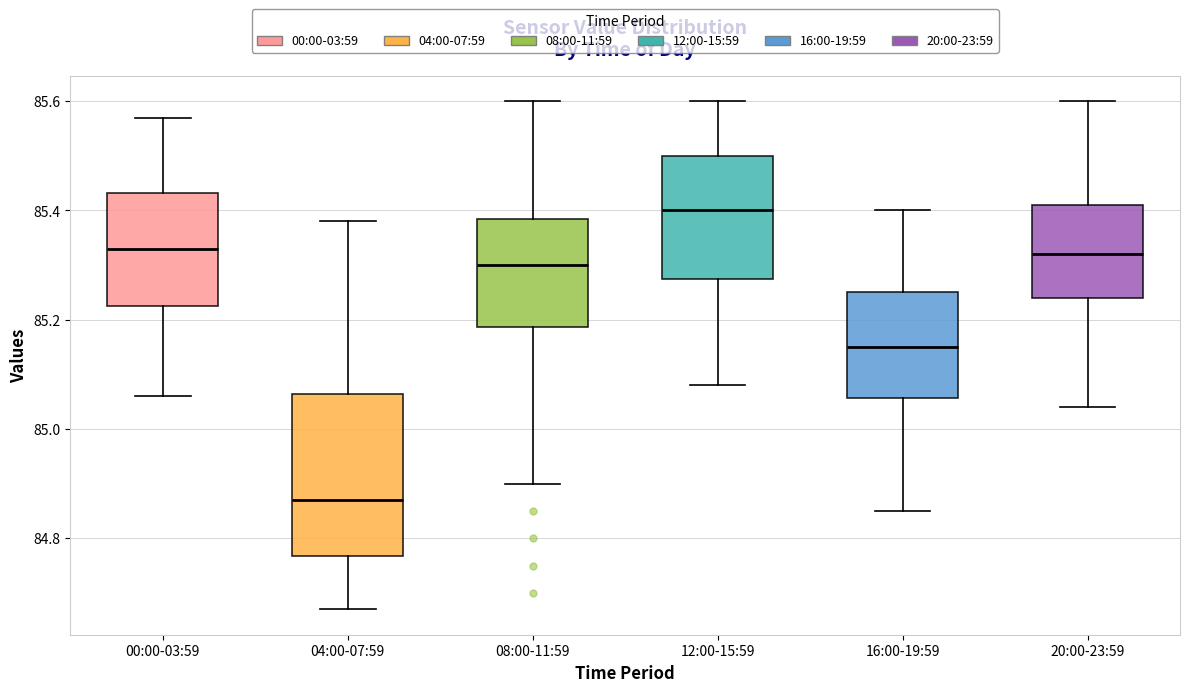

Which box's median line is the highest?

12:00-15:59